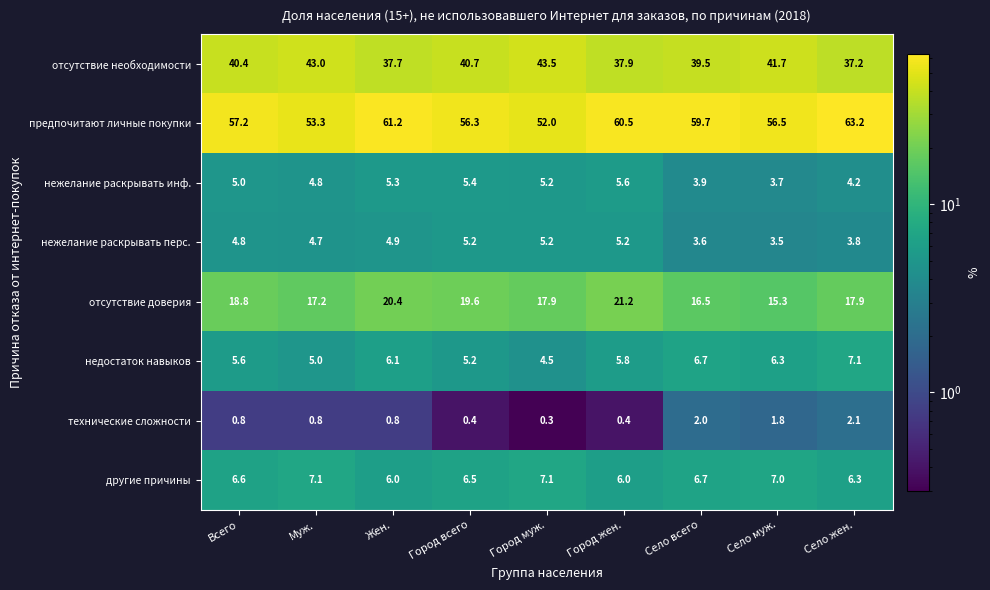

The нежелание раскрывать инф. series shows 9.9 at Город жен.. True or false?

False